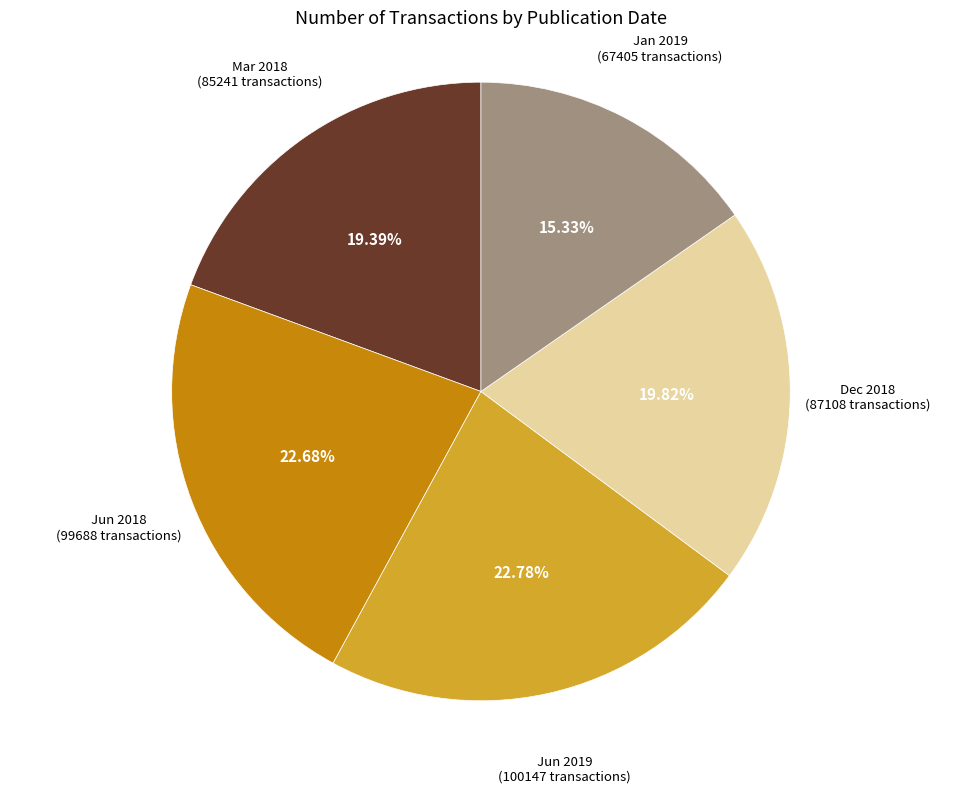

Is there any slice that represents more than half of the pie?

No